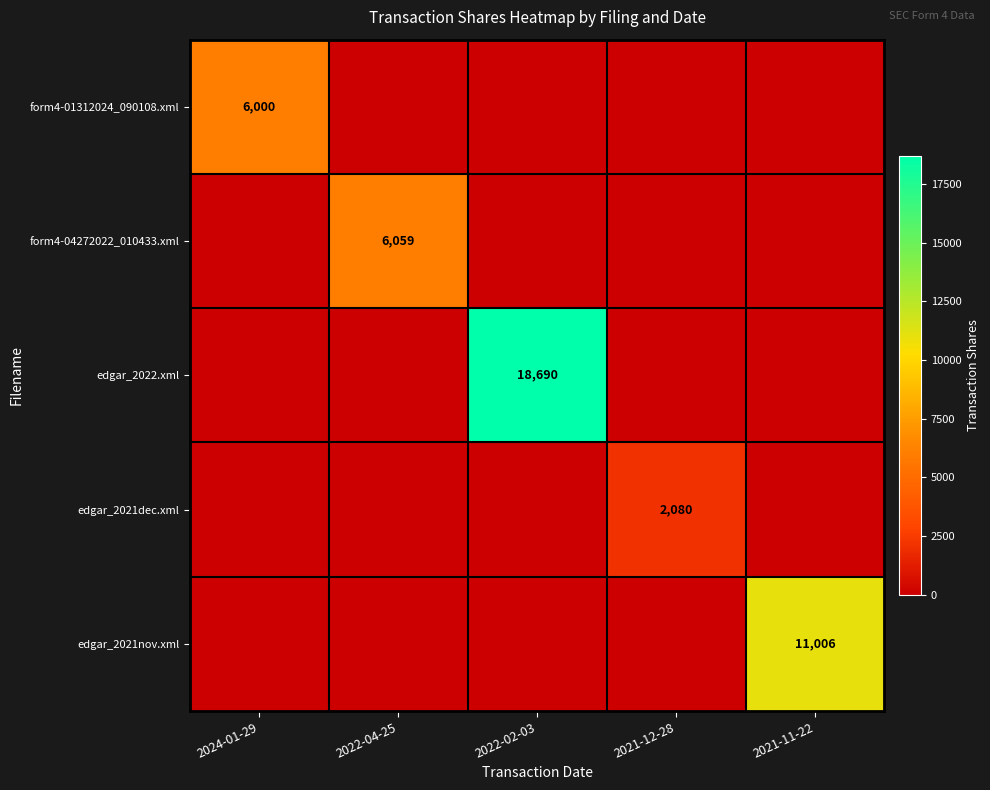

True or false: edgar_2021nov.xml has a value of 2401 at 2021-11-22.

False